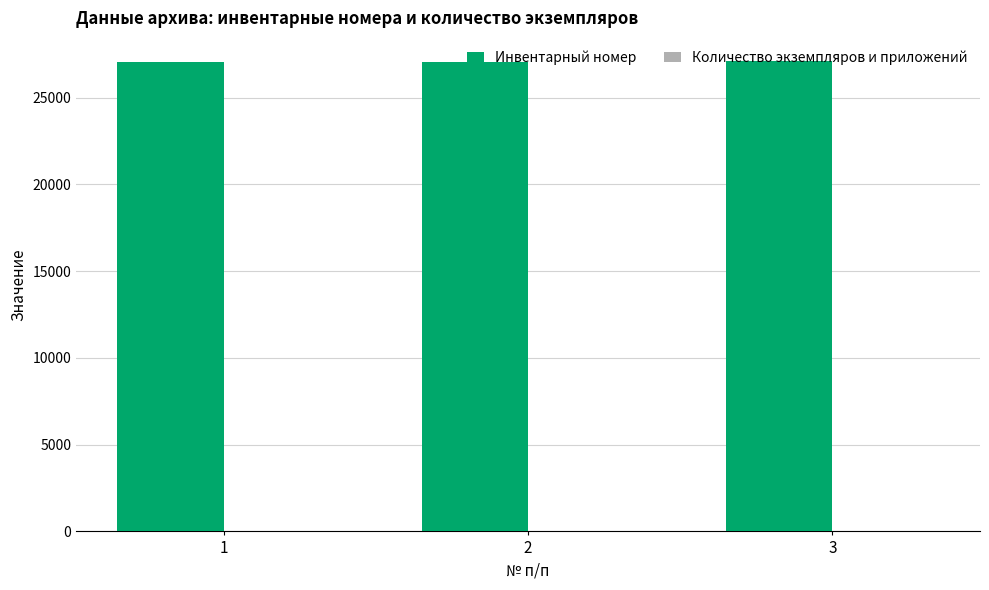

The value of Инвентарный номер at 3 is 35767. True or false?

False